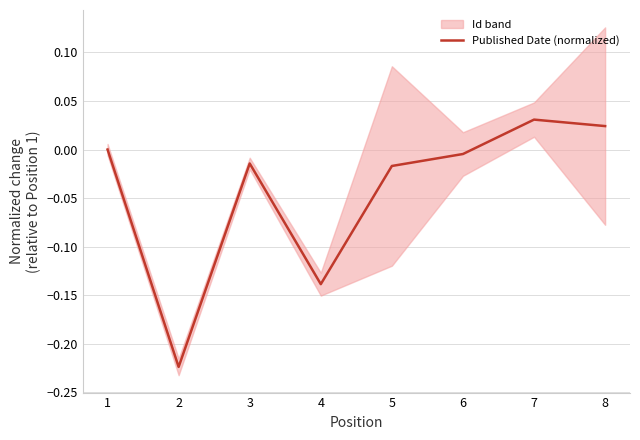

How many points are higher than both their immediate neighbors (excluding endpoints)?

2